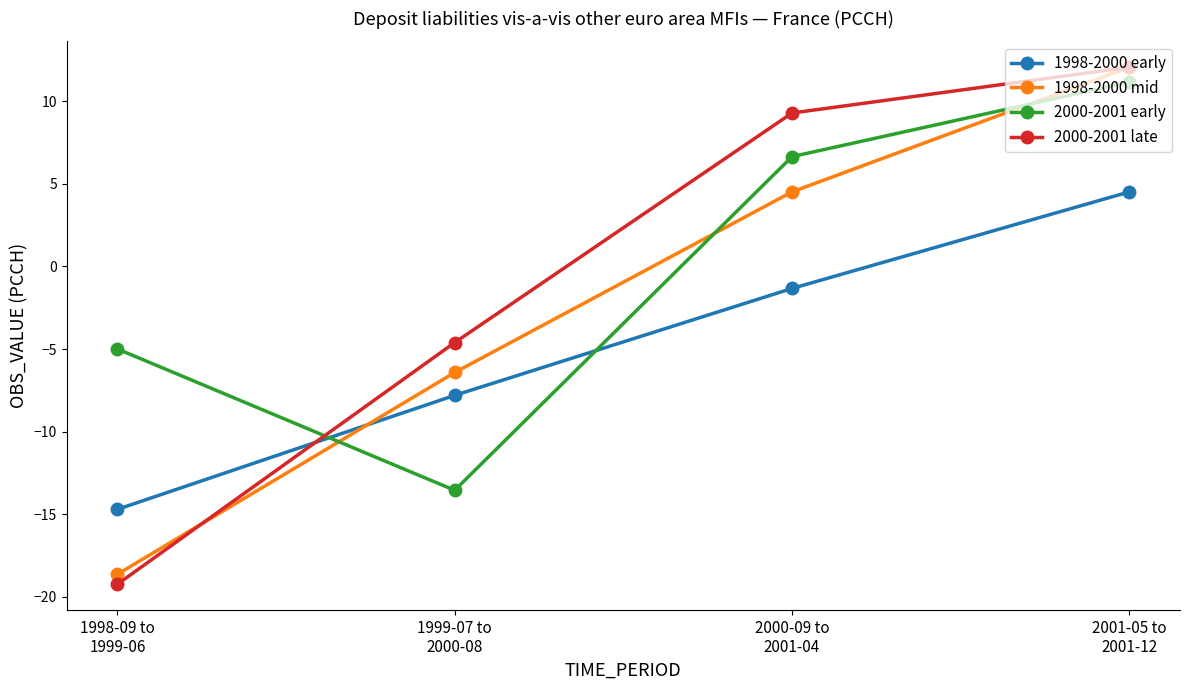

What are all the series names shown in the legend?

1998-2000 early, 1998-2000 mid, 2000-2001 early, 2000-2001 late